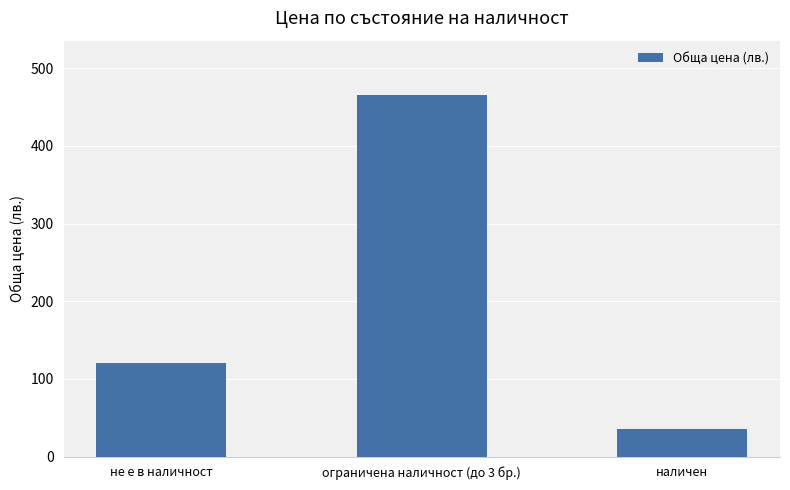

What is the change in value from не е в наличност to ограничена наличност (до 3 бр.)?

+345.6